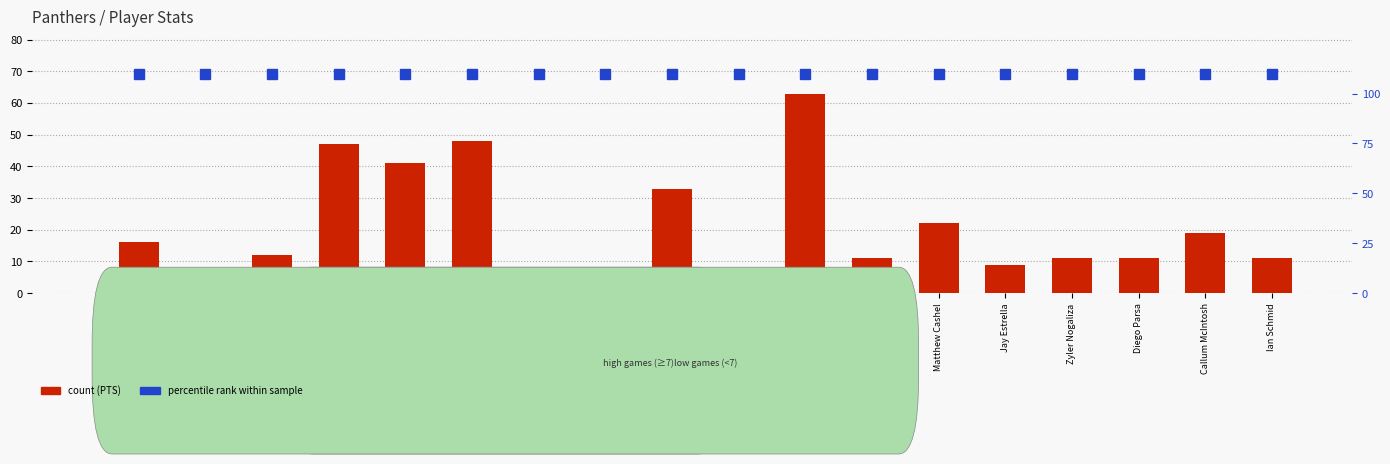

Rank the categories by value from highest to lowest.

Damien Barron, Tom Adler, Pierre Pain, Riley Dunne, Michael Larkins, Matthew Cashel, Callum McIntosh, Justin Church, Marco Chalub, Zymon Nogaliza, Zyler Nogaliza, Diego Parsa, Ian Schmid, Jay Estrella, Negaliza Zyman, Roman Cabral-Watkins, Kye Short, Lewis Simachila